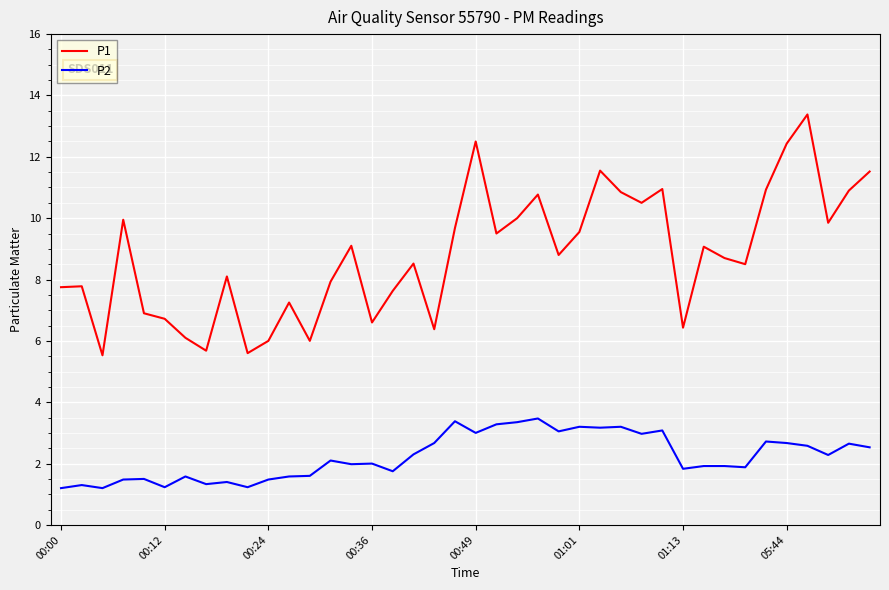

What is the greatest value displayed?

13.4